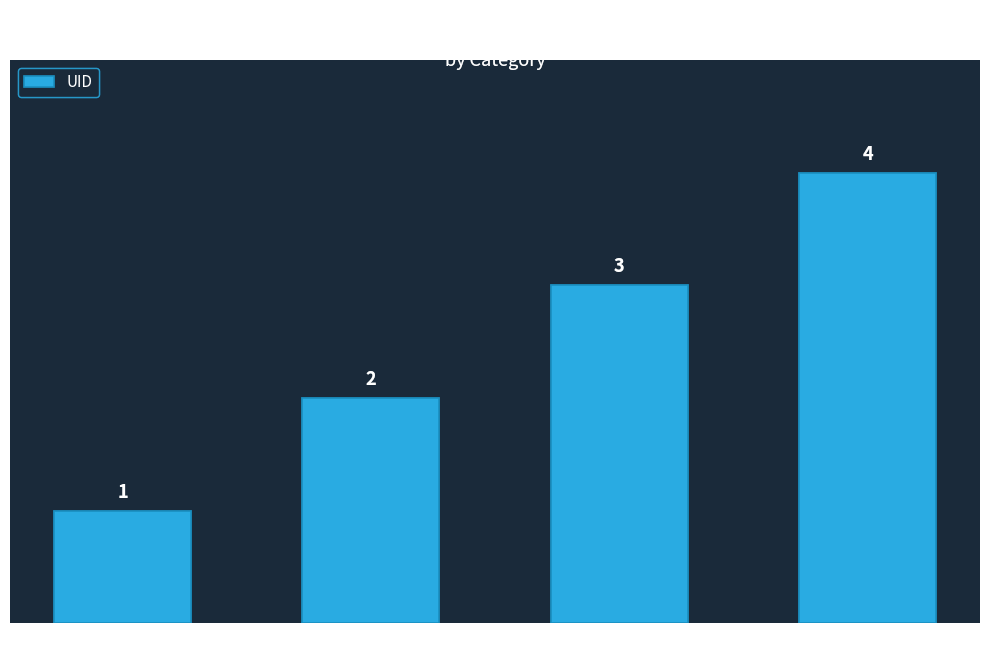

List the labels in order of value, largest first.

Treatment Site, Reference, Random, Control